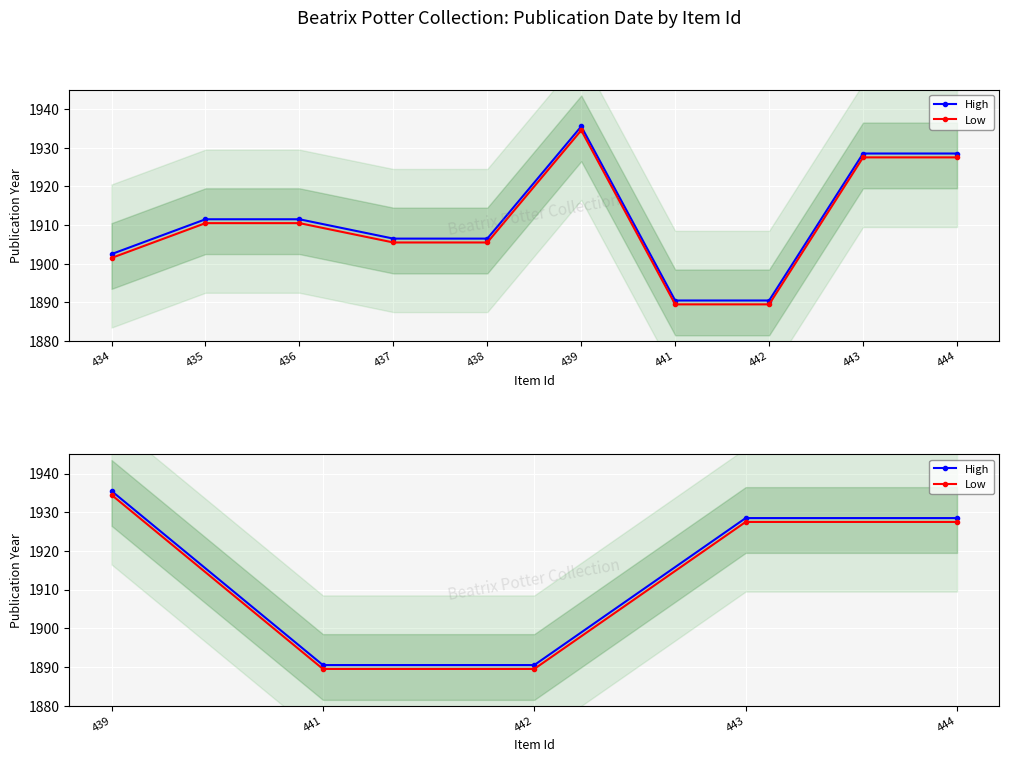

True or false: High and Low intersect in this chart.

False